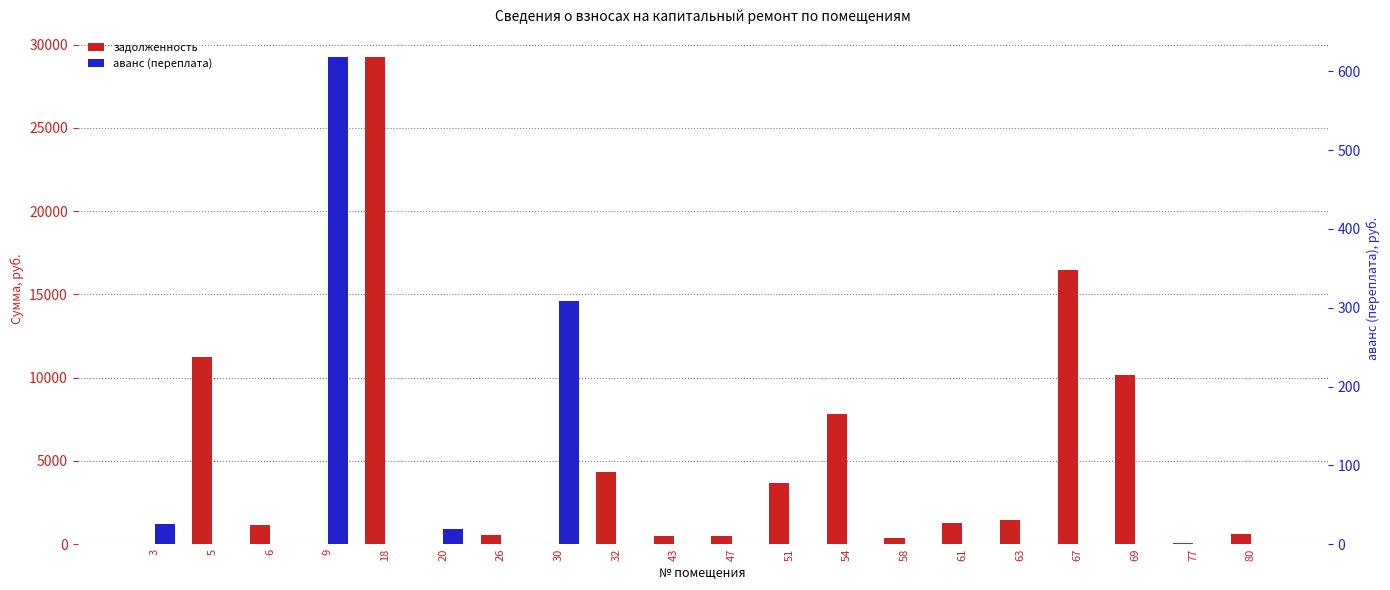

List the series in order of their peak value, highest first.

задолженность, аванс (переплата)